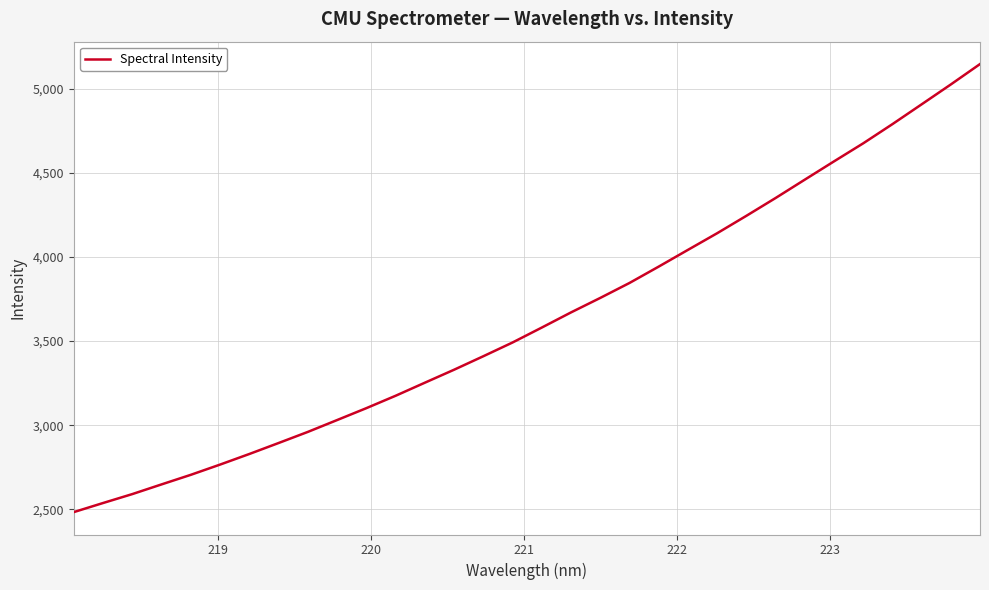

What is the difference between the maximum and minimum values?

2661.3